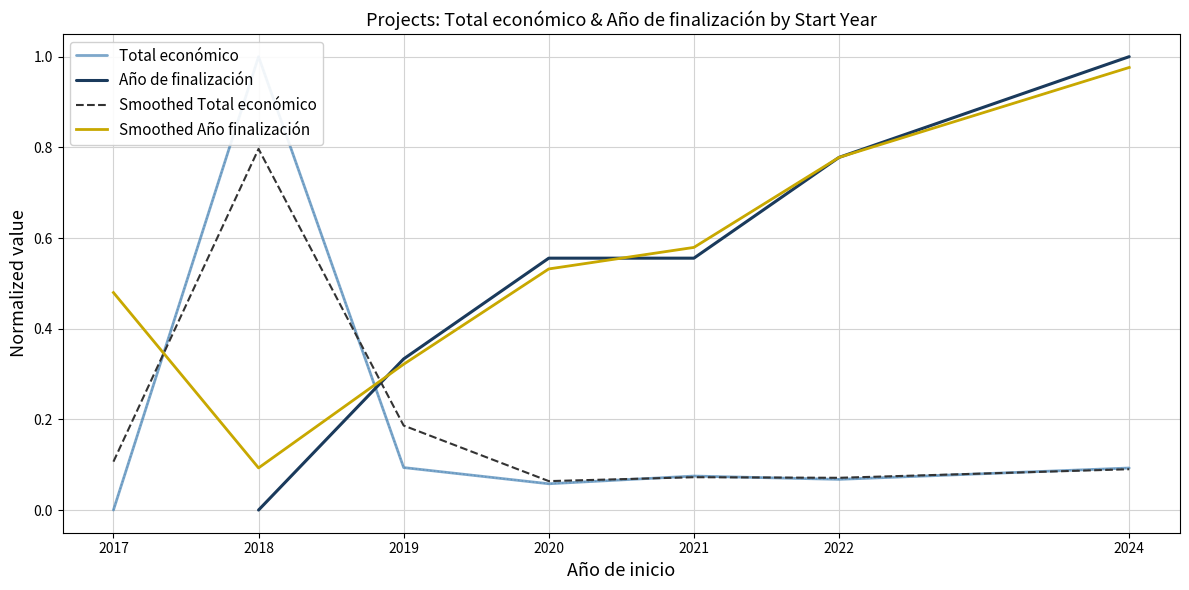

Which series changed the most between 2019 and 2022?

Smoothed Año finalización